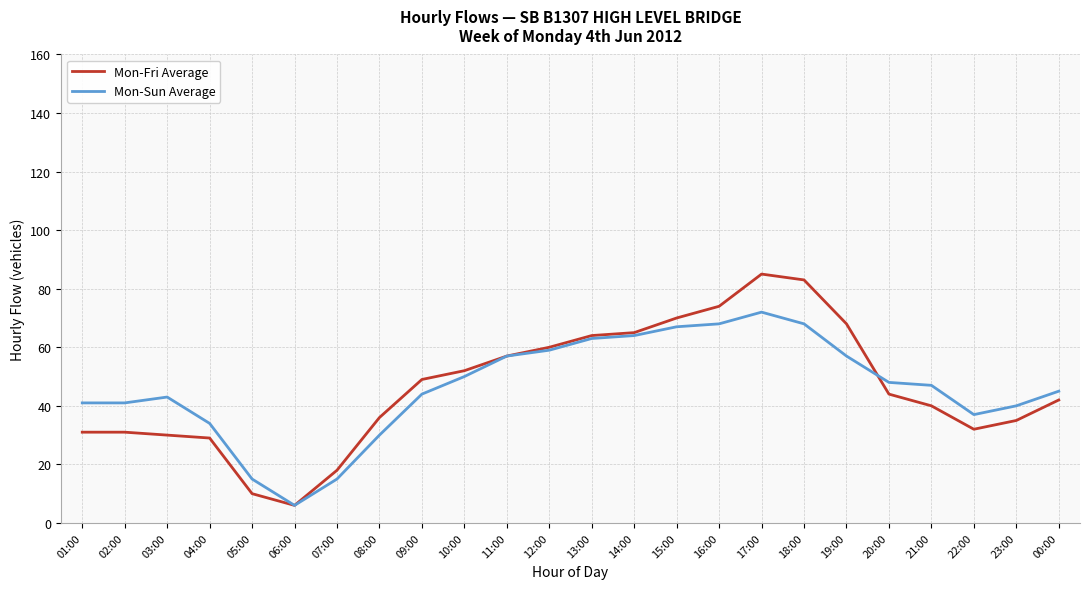

What is the sum of the Mon-Sun Average values at 15:00 and 02:00?

108